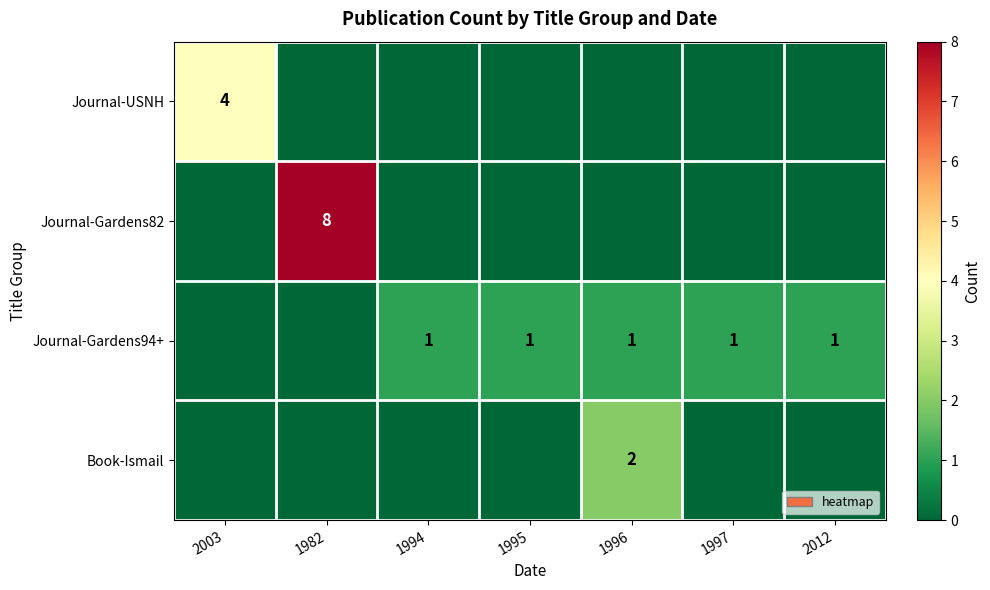

The value of Journal-USNH at 2003 is 7. True or false?

False